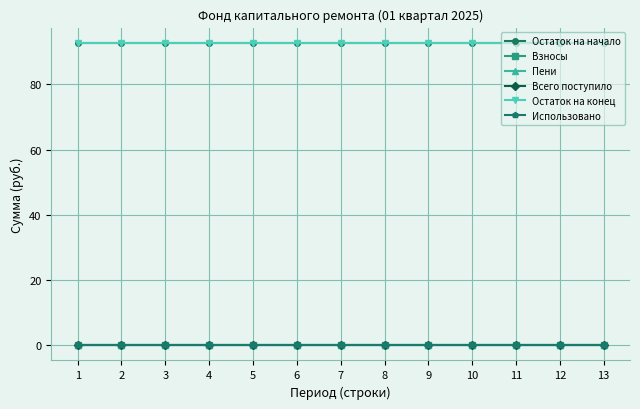

True or false: Взносы and Пени cross at least once.

False